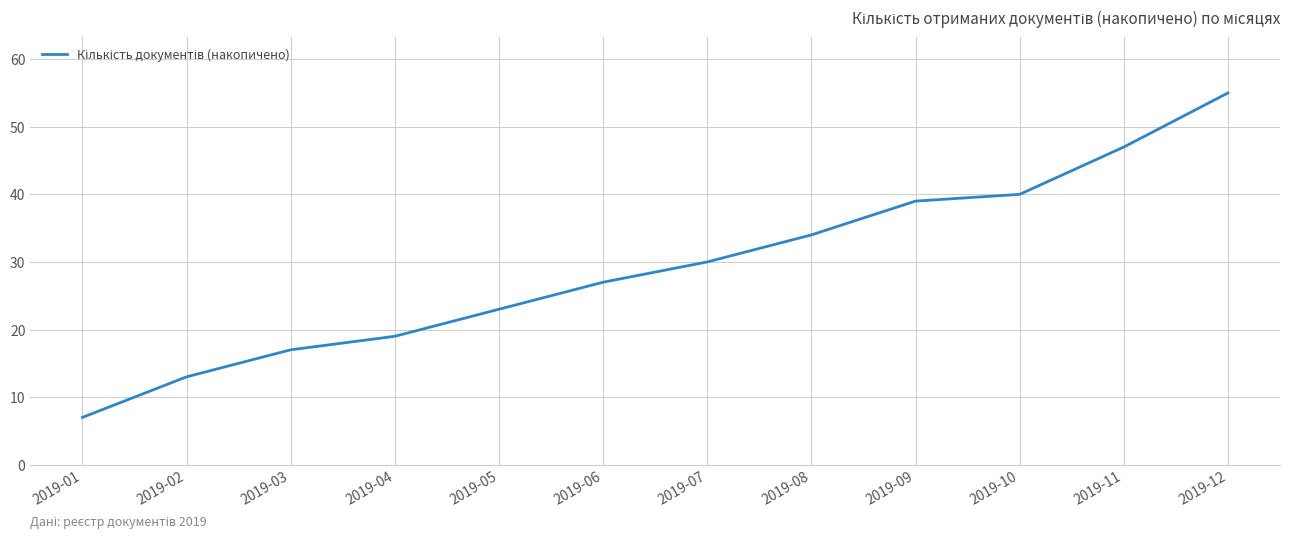

What is the greatest value displayed?

55